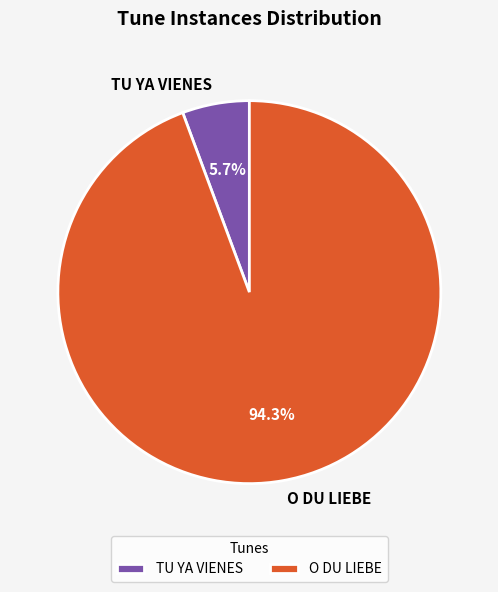

To the nearest percent, what portion does TU YA VIENES represent?

6%